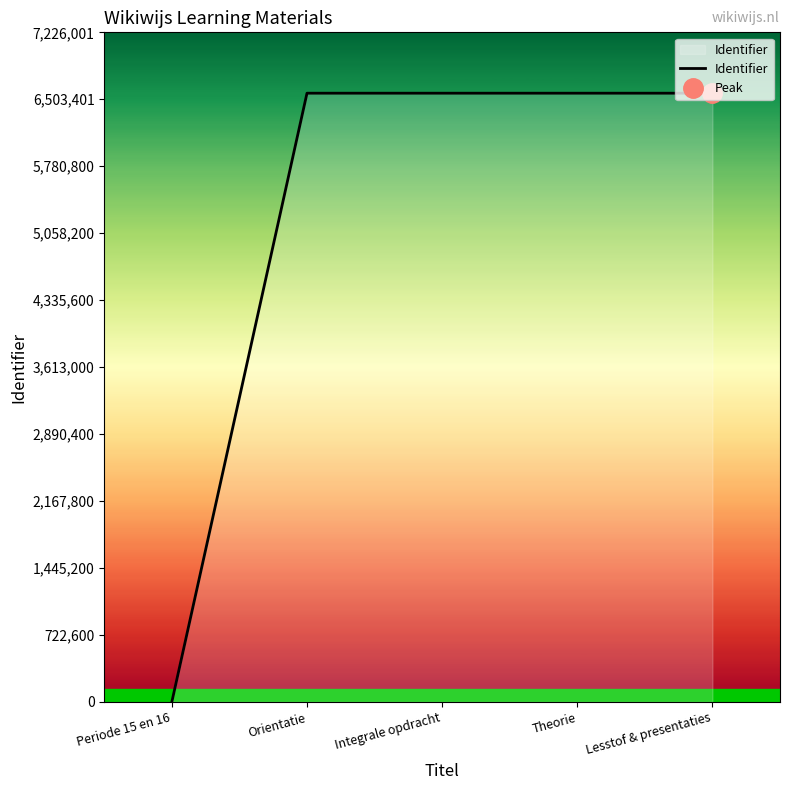

What is the ratio of the value at Orientatie to the value at Integrale opdracht?

1.0